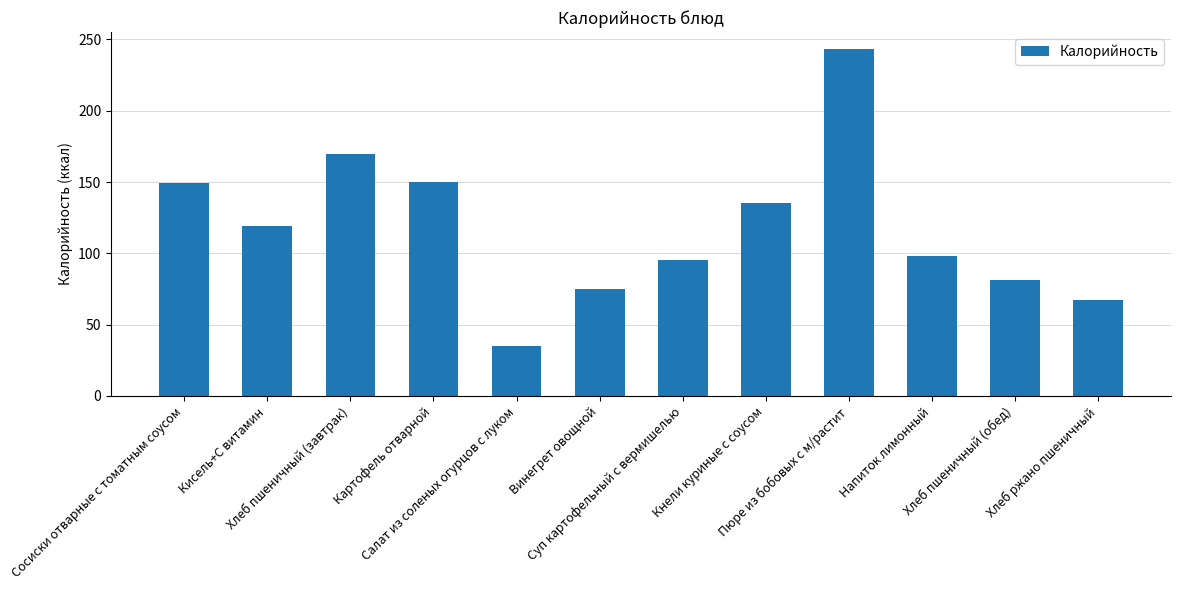

What is the label of the 5th bar from the right?

Кнели куриные с соусом